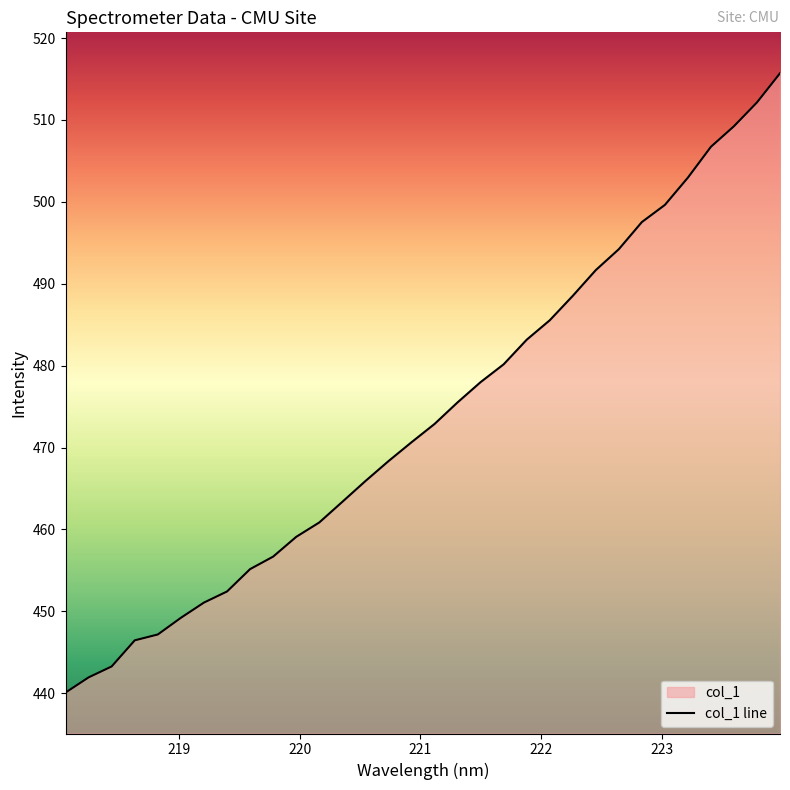

What is the maximum value shown in the chart?

515.7